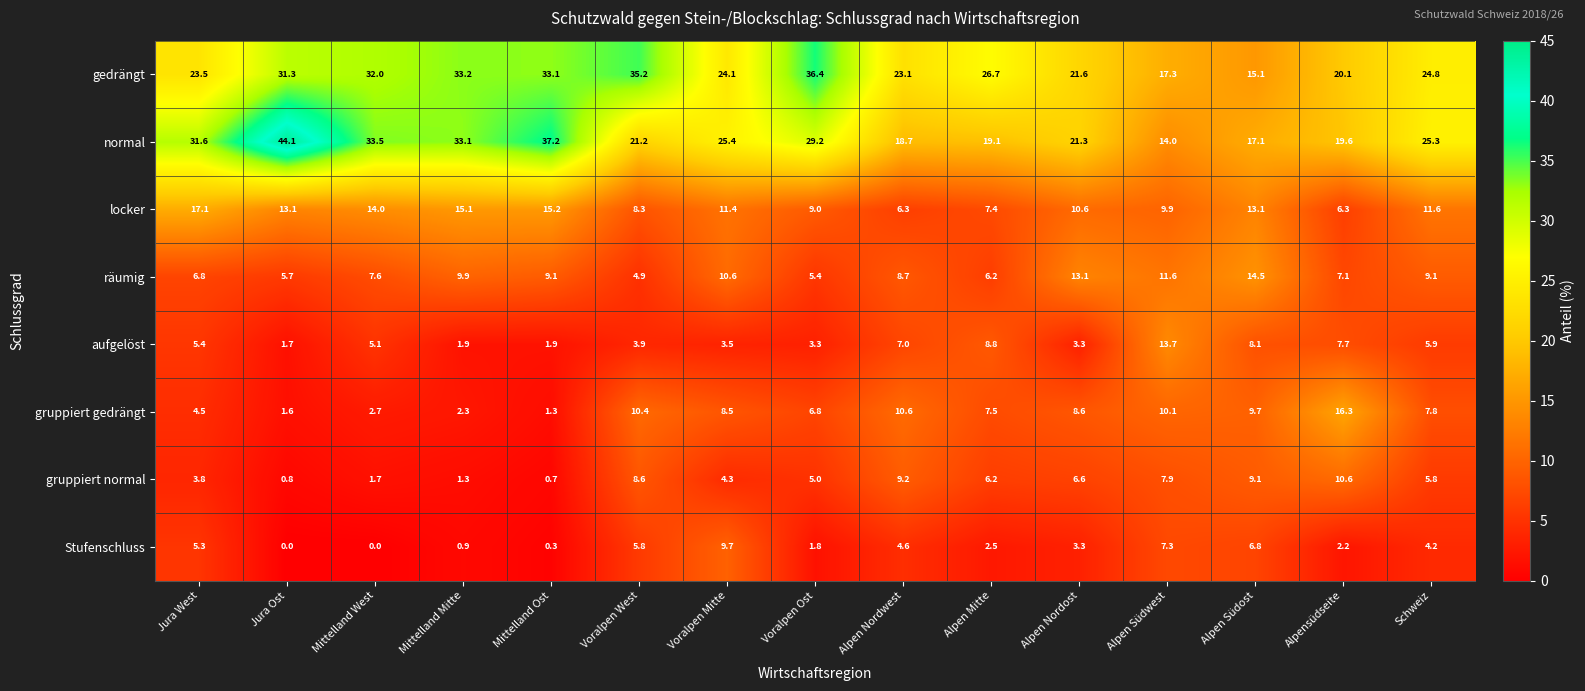

The gruppiert gedrängt series shows 0.7 at Mittelland West. True or false?

False